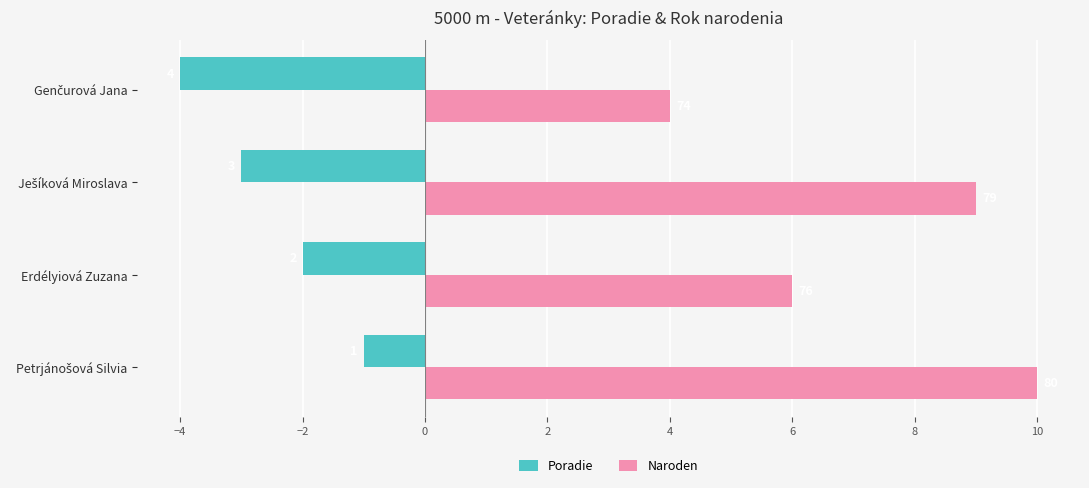

How many data points does each series have?

4